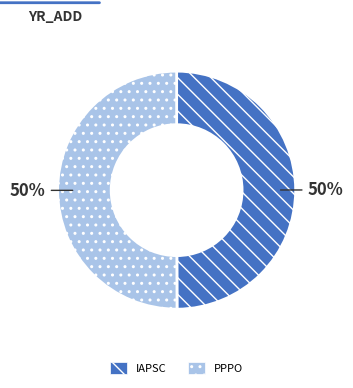

Count the number of slices in the pie.

2